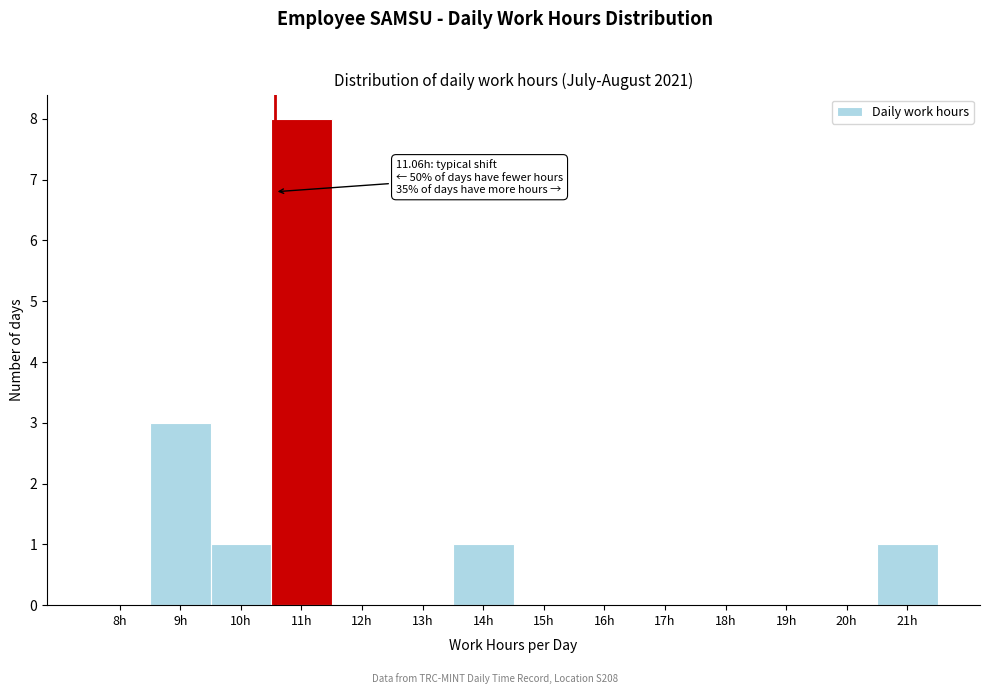

Reading left to right, what are all the values shown in this chart?

8h=0	9h=3	10h=1	11h=8	12h=0	13h=0	14h=1	15h=0	16h=0	17h=0	18h=0	19h=0	20h=0	21h=1